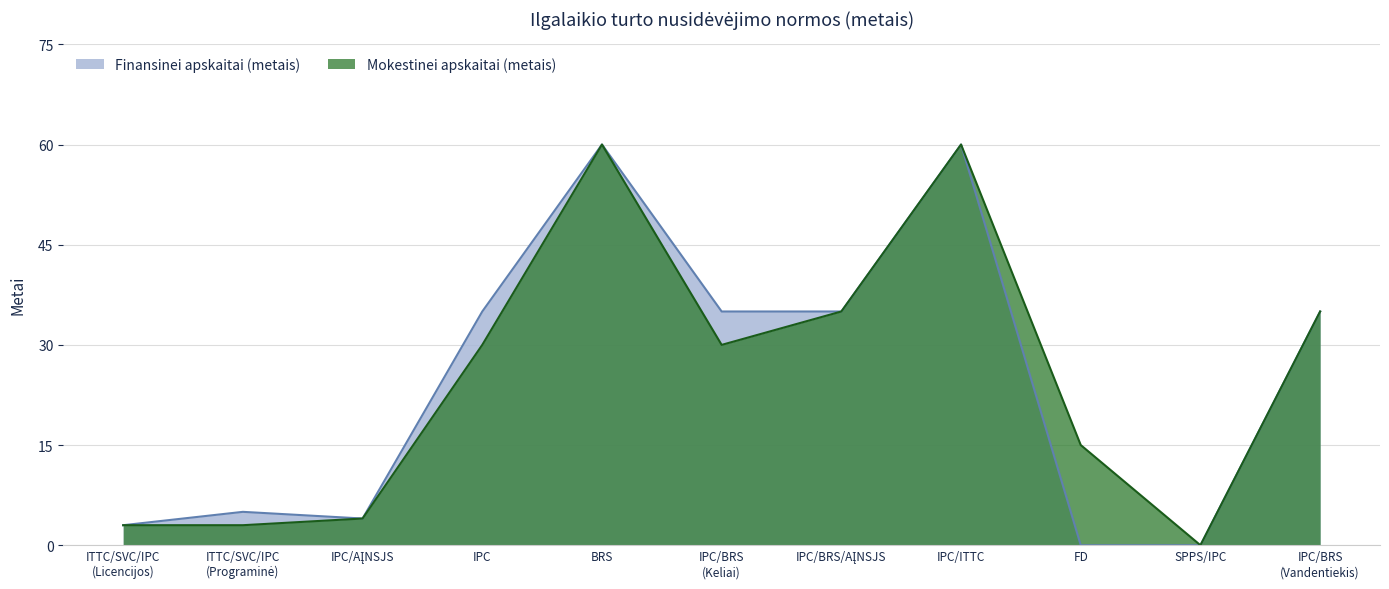

At which label does Mokestinei apskaitai (metais) reach its minimum?

SPPS/IPC